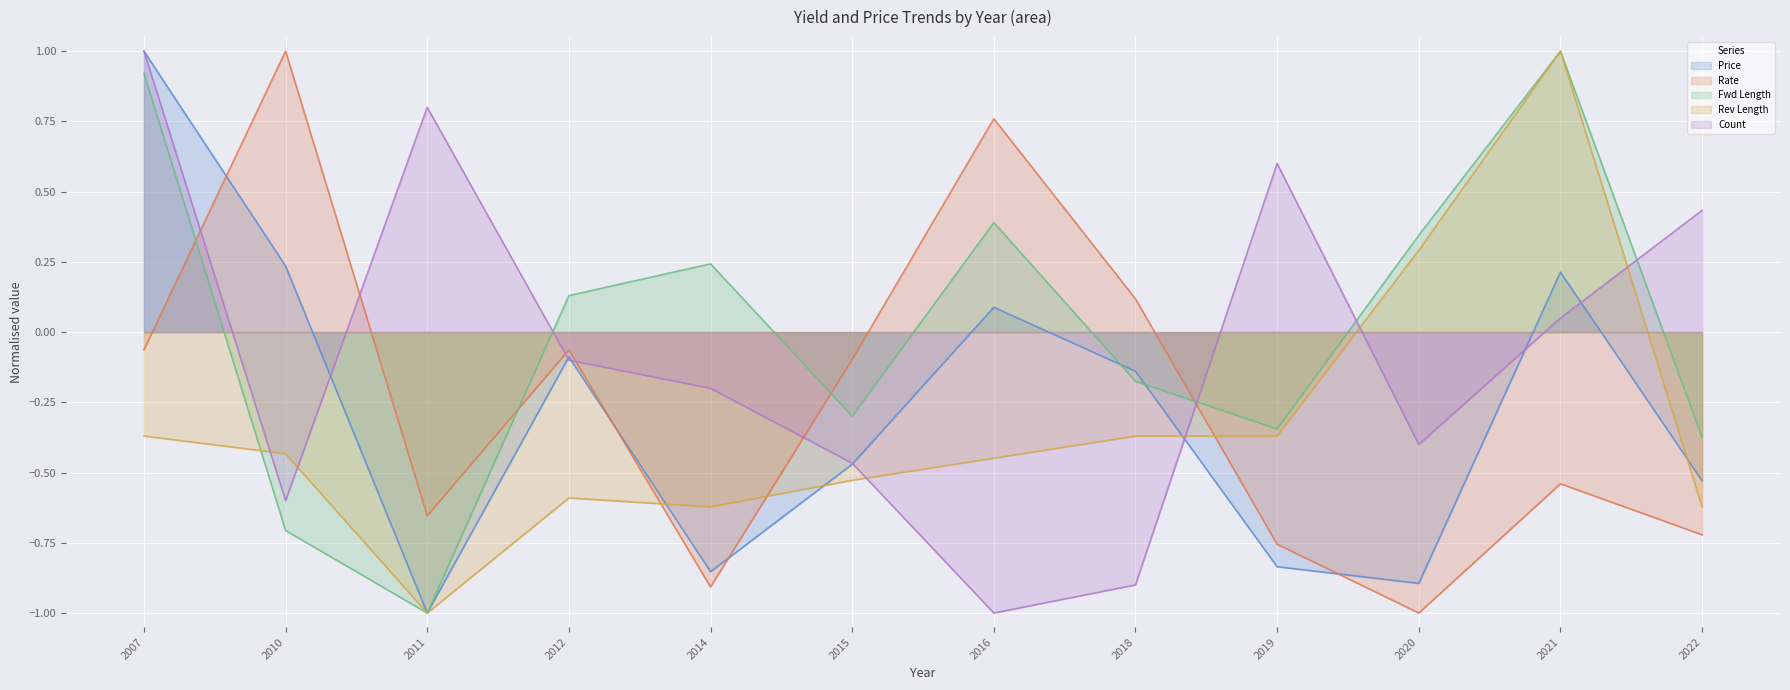

True or false: price has a value of -0.1 at 2012.

False